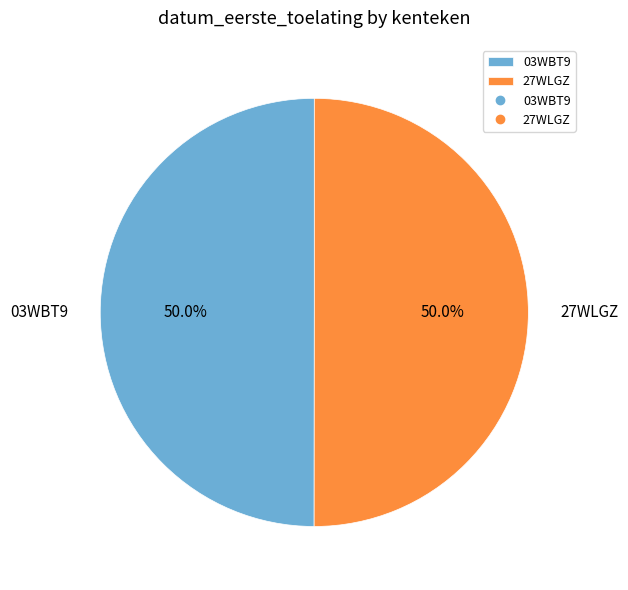

Is it true that 27WLGZ is 61% of the pie?

False